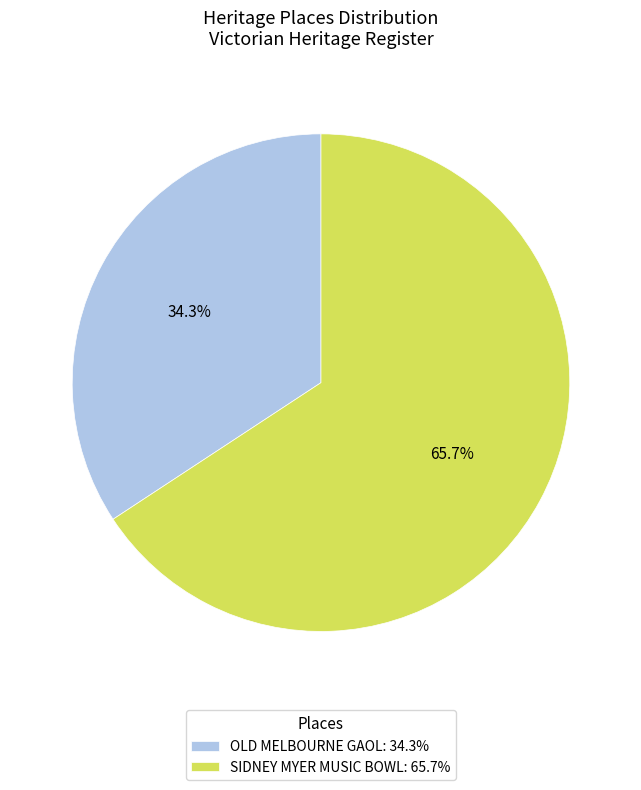

Combined, what portion of the pie is SIDNEY MYER MUSIC BOWL and OLD MELBOURNE GAOL?

100.0%